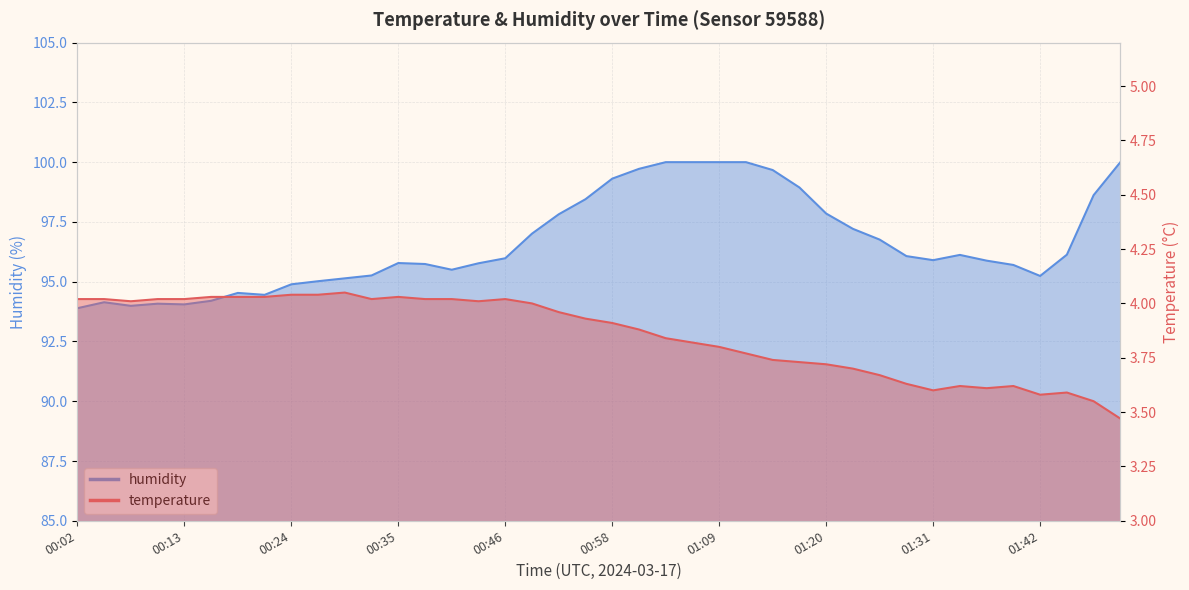

Where is the first local minimum for temperature?

00:07